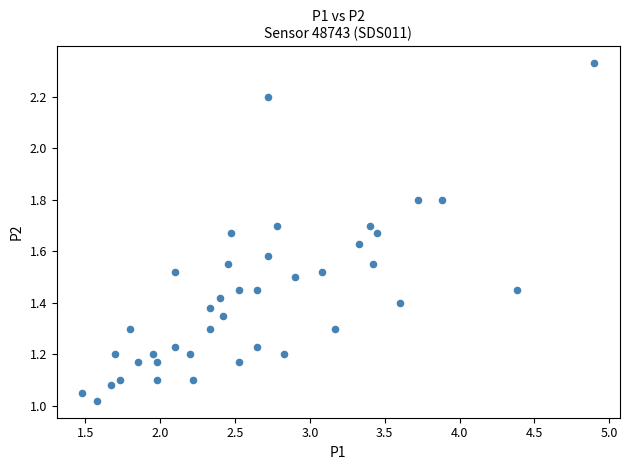

What is the range of X values (max minus min)?

3.4